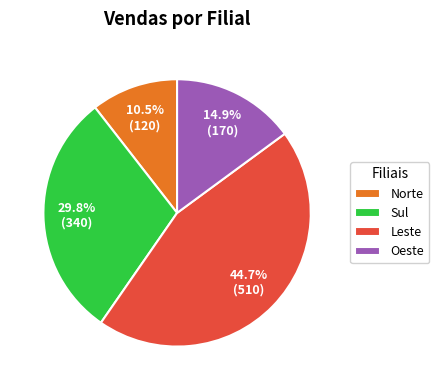

What portion of the pie excludes Sul?

70.2%